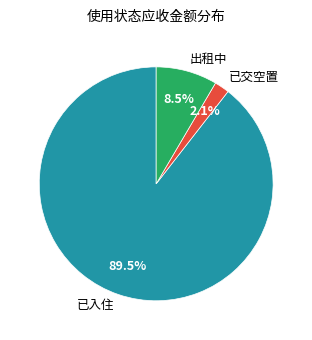

Which slice is the smallest?

已交空置